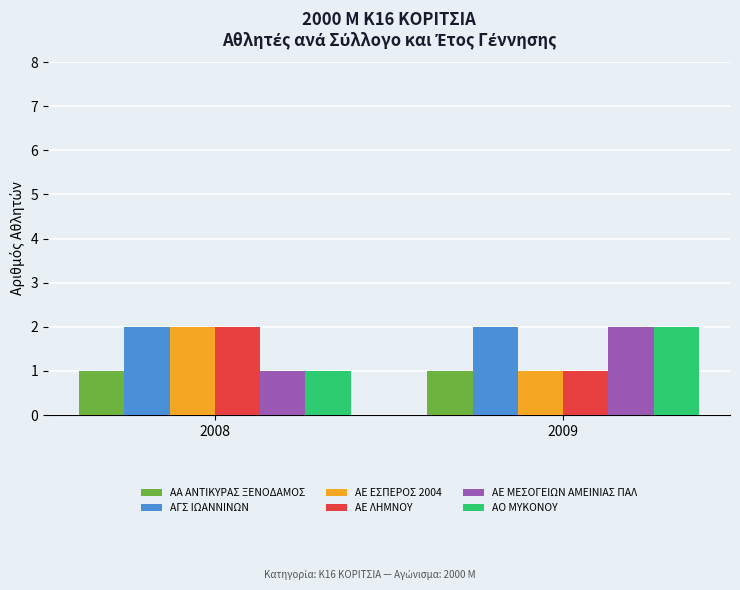

What are all the series names shown in the legend?

ΑΑ ΑΝΤΙΚΥΡΑΣ ΞΕΝΟΔΑΜΟΣ, ΑΓΣ ΙΩΑΝΝΙΝΩΝ, ΑΕ ΕΣΠΕΡΟΣ 2004, ΑΕ ΛΗΜΝΟΥ, ΑΕ ΜΕΣΟΓΕΙΩΝ ΑΜΕΙΝΙΑΣ ΠΑΛ, ΑΟ ΜΥΚΟΝΟΥ